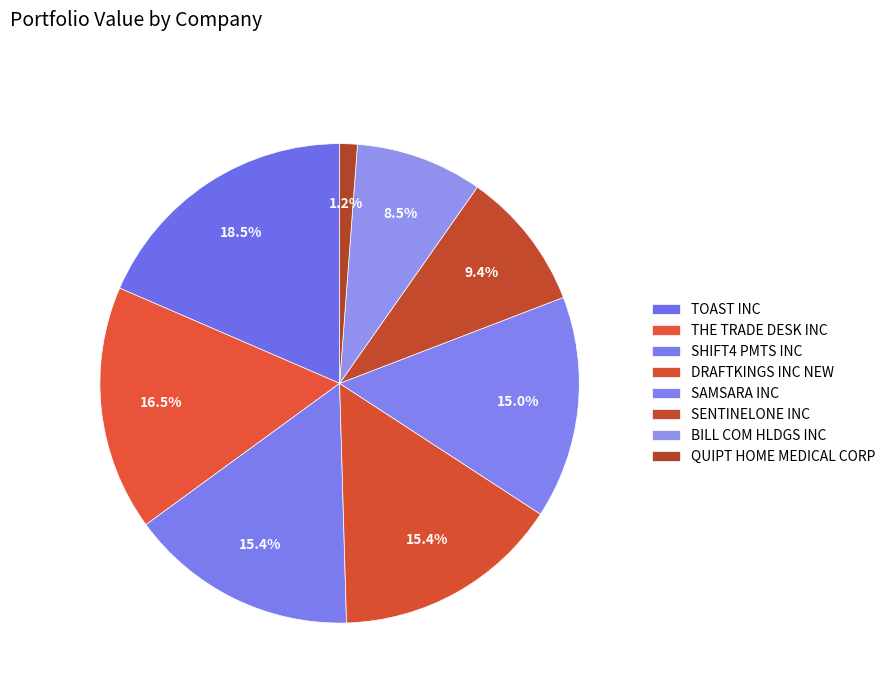

How many segments does this pie chart have?

8